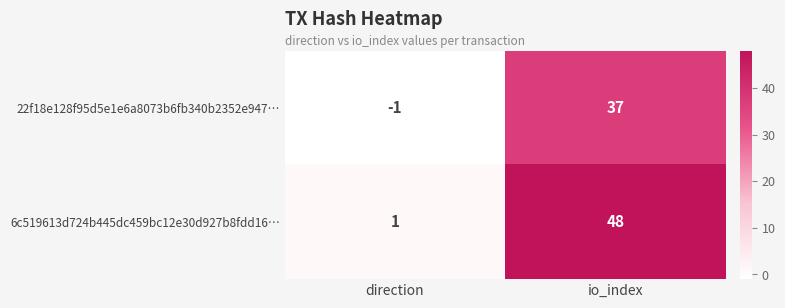

What is the sum of all 22f18e128f95d5e1e6a8073b6fb340b2352e947… values?

36